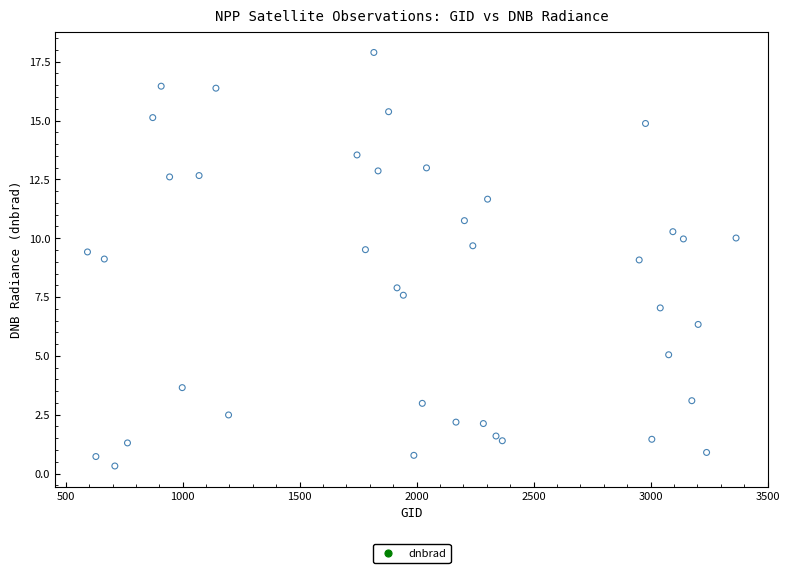

What is the range of X values (max minus min)?

2772.0